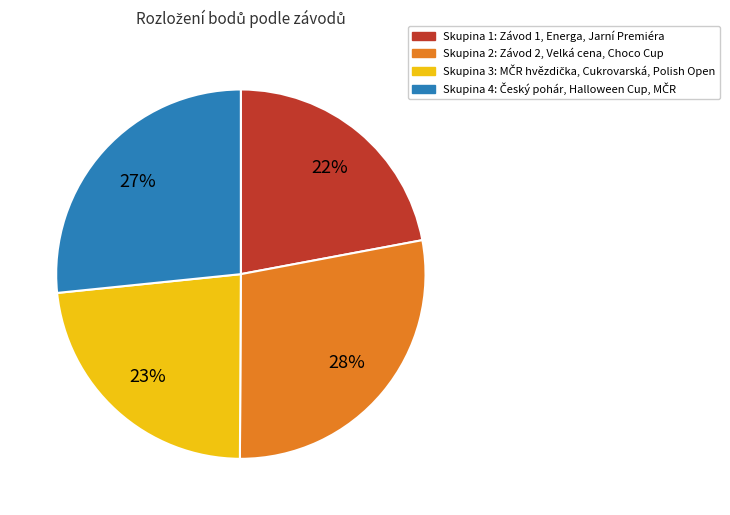

True or false: Skupina 2: Závod 2, Velká cena, Choco Cup accounts for 14% of the total.

False